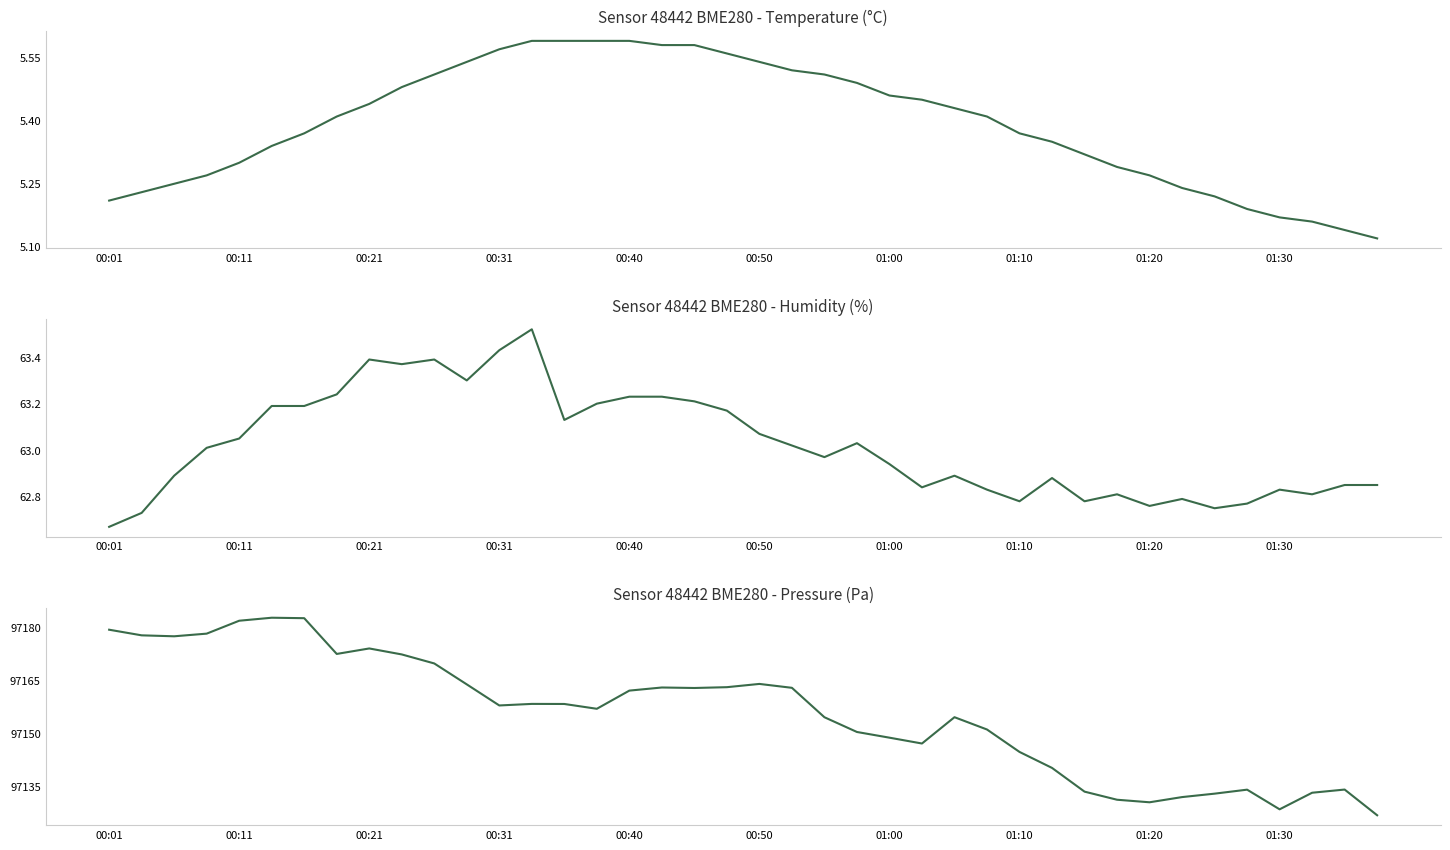

What value does the humidity series have at 19?

63.2